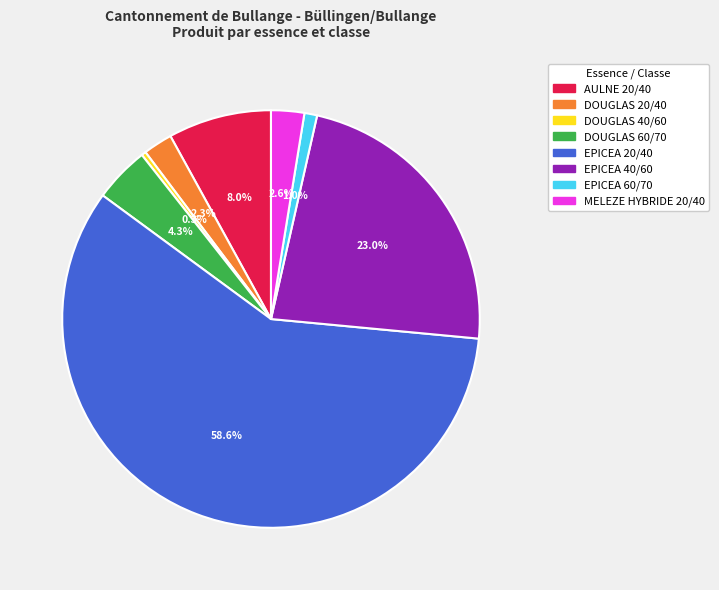

What percentage do DOUGLAS 20/40 and DOUGLAS 60/70 together represent?

6.6%